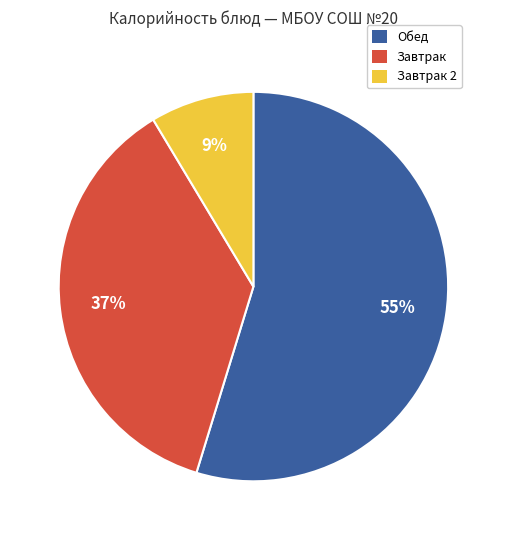

How many slices are in this pie chart?

3